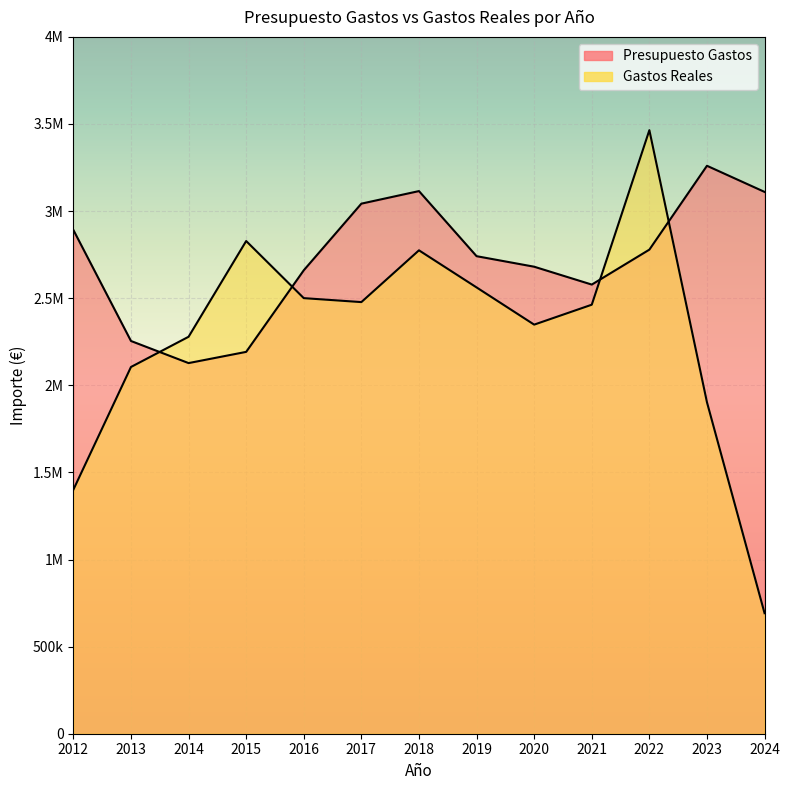

What is the value of the Presupuesto Gastos point at the 7th from the left?

3114876.0